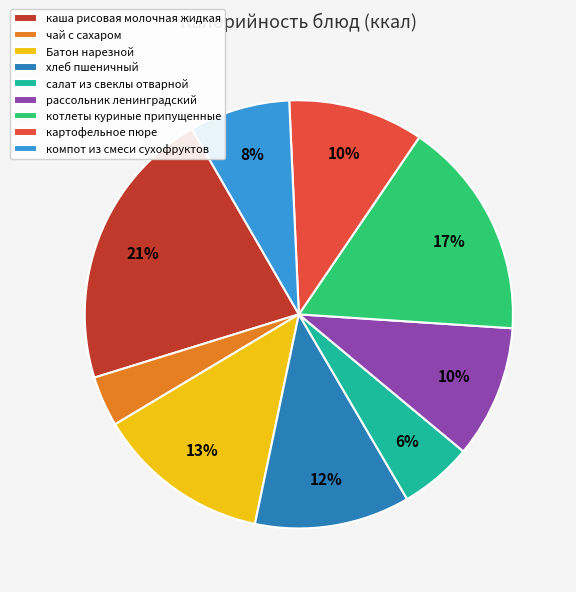

Is it true that котлеты куриные припущенные is 8% of the pie?

False